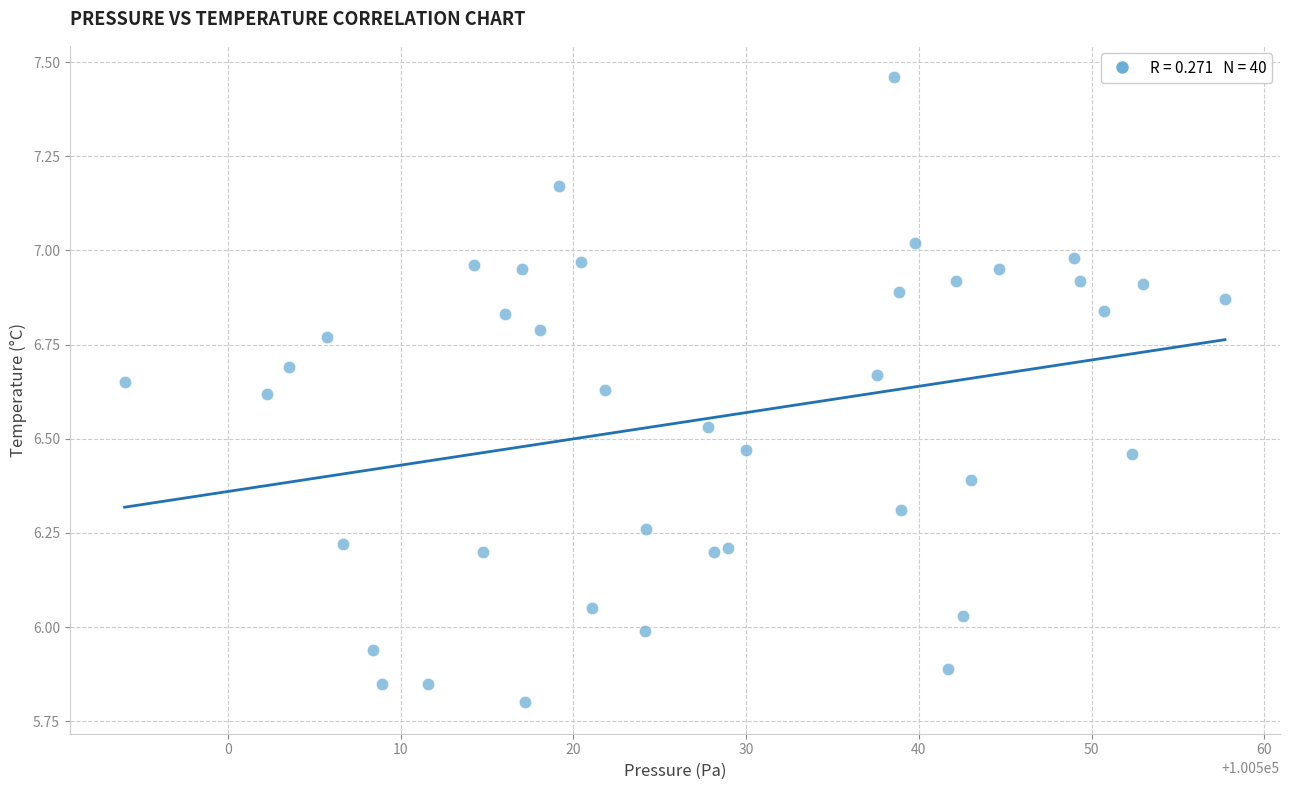

What is the range of Y values (max minus min)?

1.7